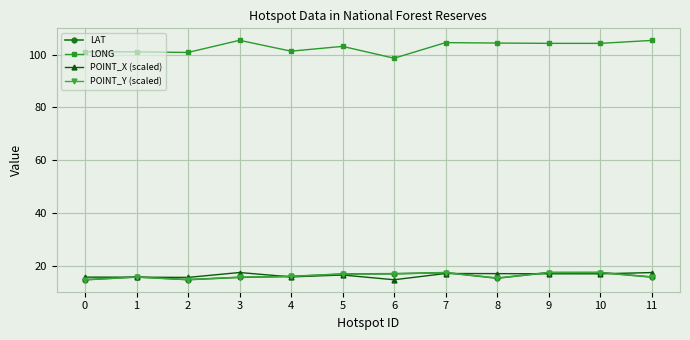

What is the greatest value displayed?

105.4